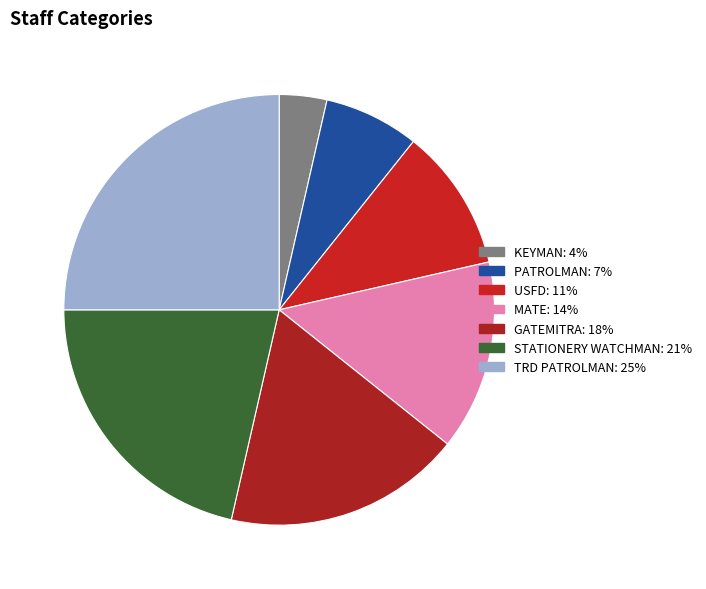

How many slices are in this pie chart?

7